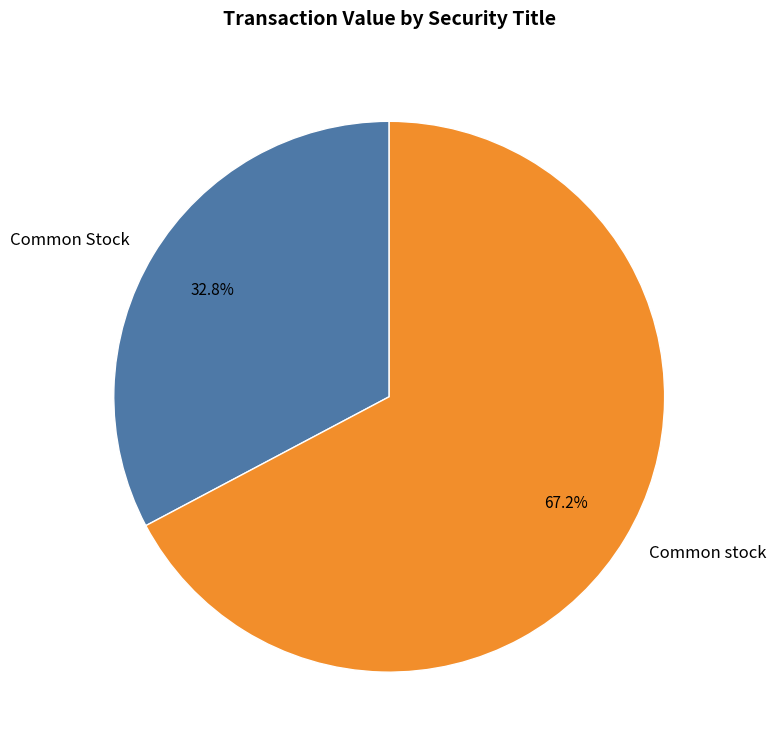

What is the largest slice in the pie chart?

Common stock